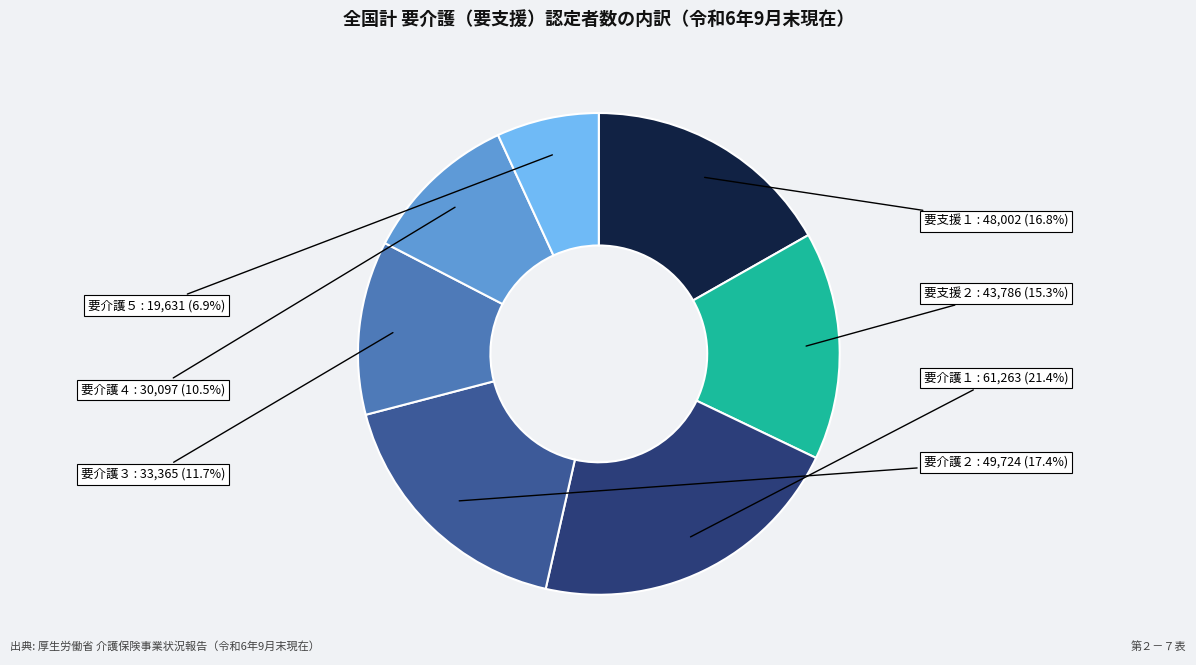

To the nearest percent, what is the average slice percentage?

14%